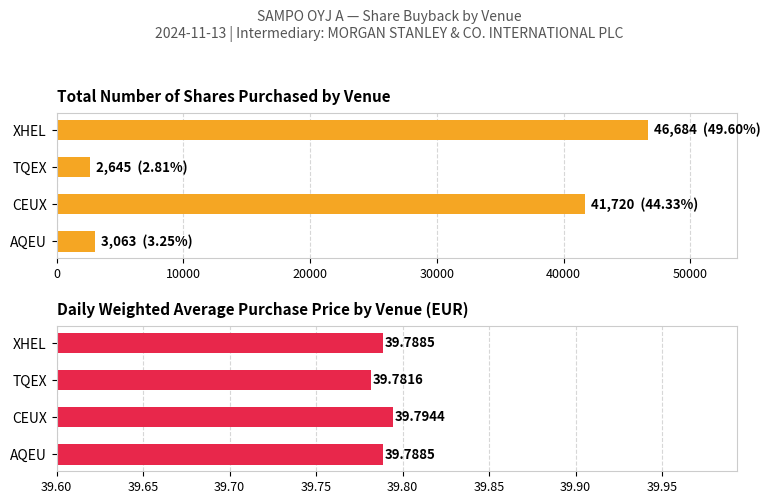

What is the sum of all Total shares purchased values?

94112.0